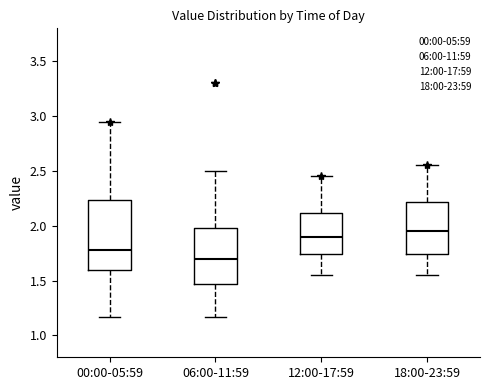

Comparing the boxes themselves (not the whiskers), which one is the tallest?

00:00-05:59